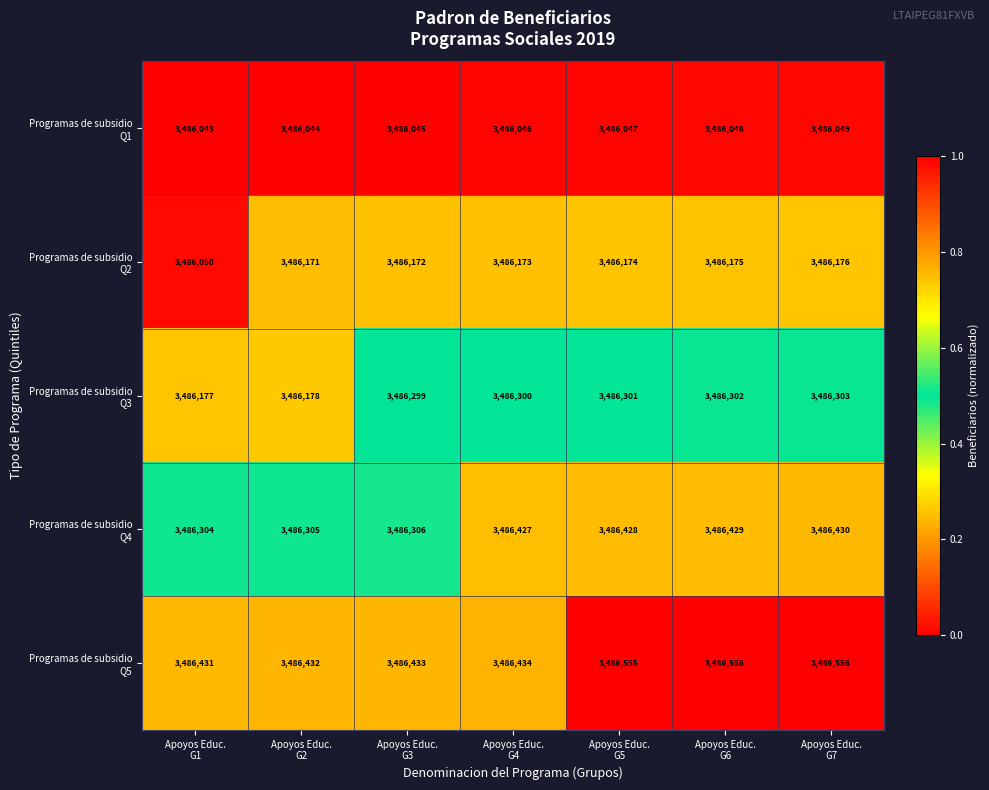

How many data points does each series have?

7